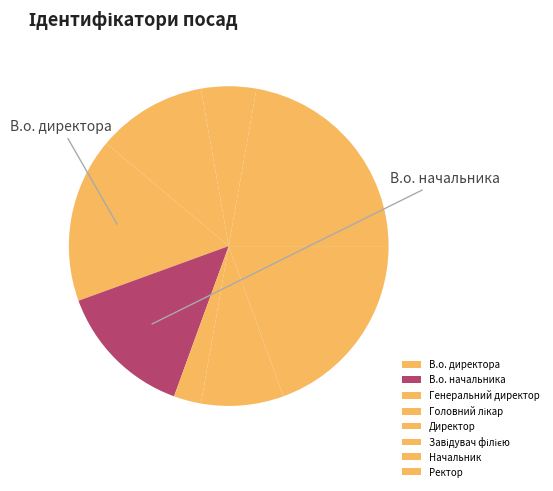

Between Головний лікар and В.о. начальника, which is larger?

В.о. начальника